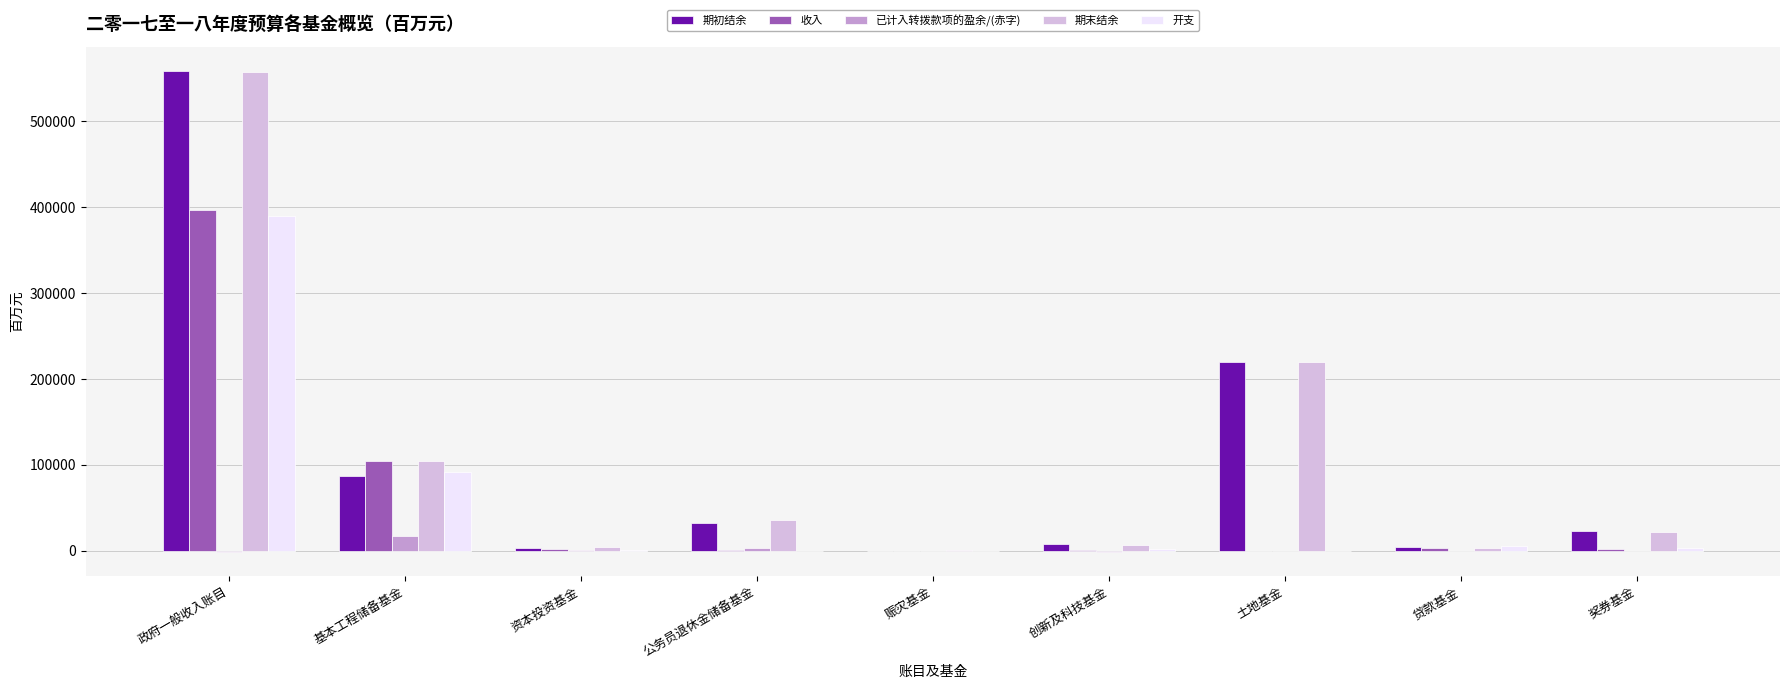

The value of 期末结余 at 贷款基金 is 3374. True or false?

True